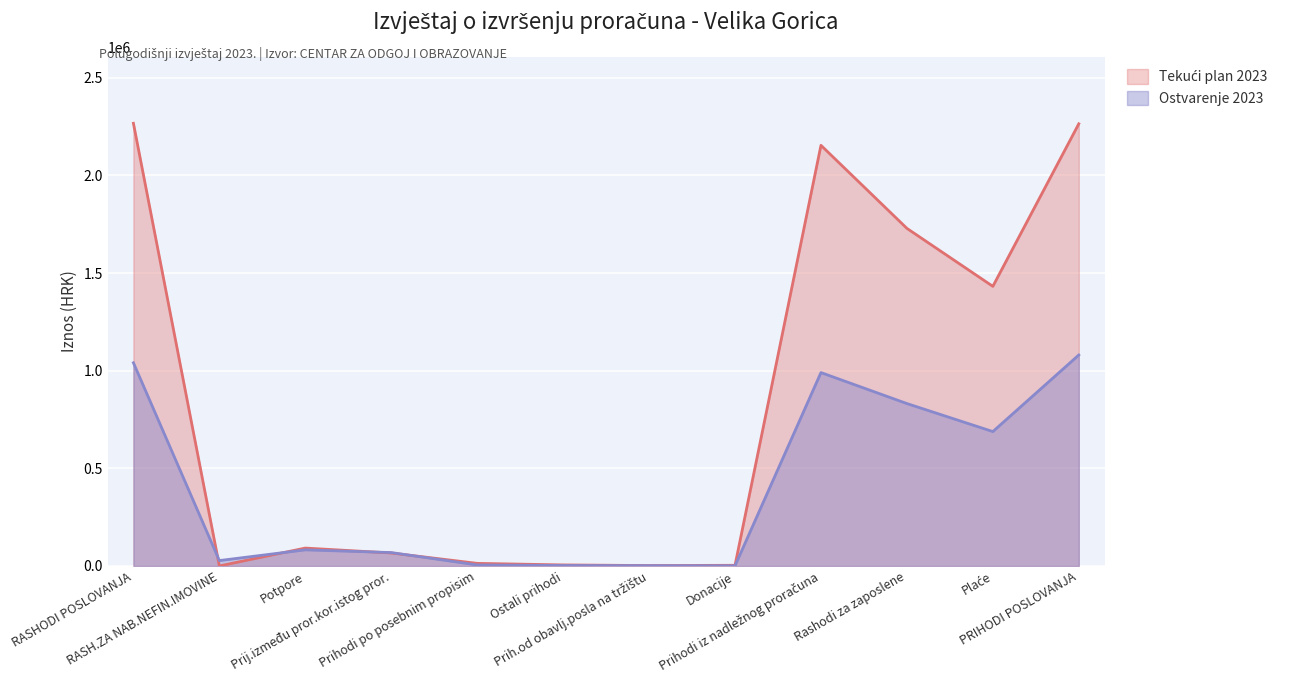

Reading right to left, what are all the values shown in this chart?

Tekući plan 2023: 2264132.0	1431818.0	1728695.0	2153967.0	3319.0	1992.0	5311.0	13273.0	66361.0	91581.0	0.0	2266785.0
Ostvarenje 2023: 1080234.8	688134.8	831570.9	990228.0	865.0	1506.2	2371.2	5135.6	68509.9	82499.9	27517.2	1040311.3